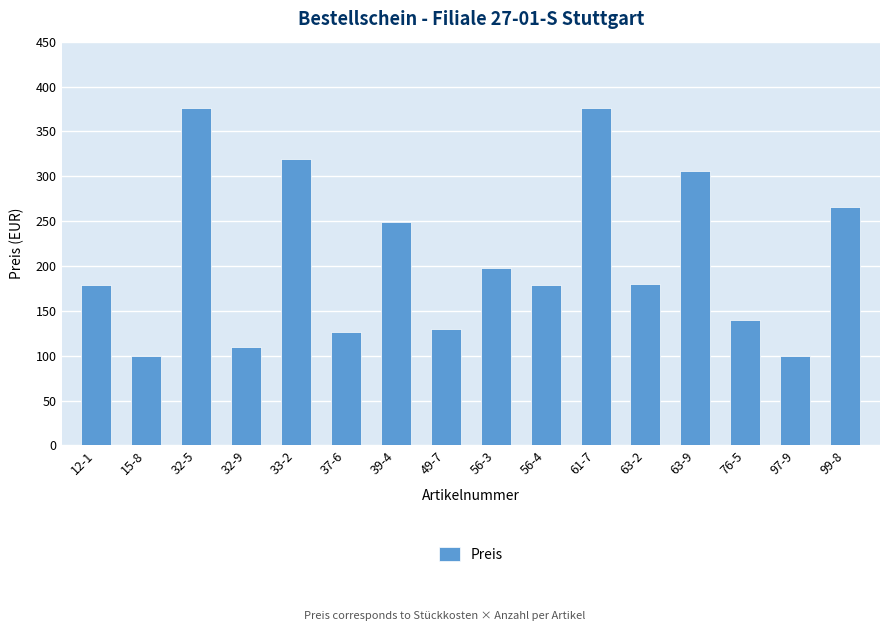

What position from the right is 32-9?

13